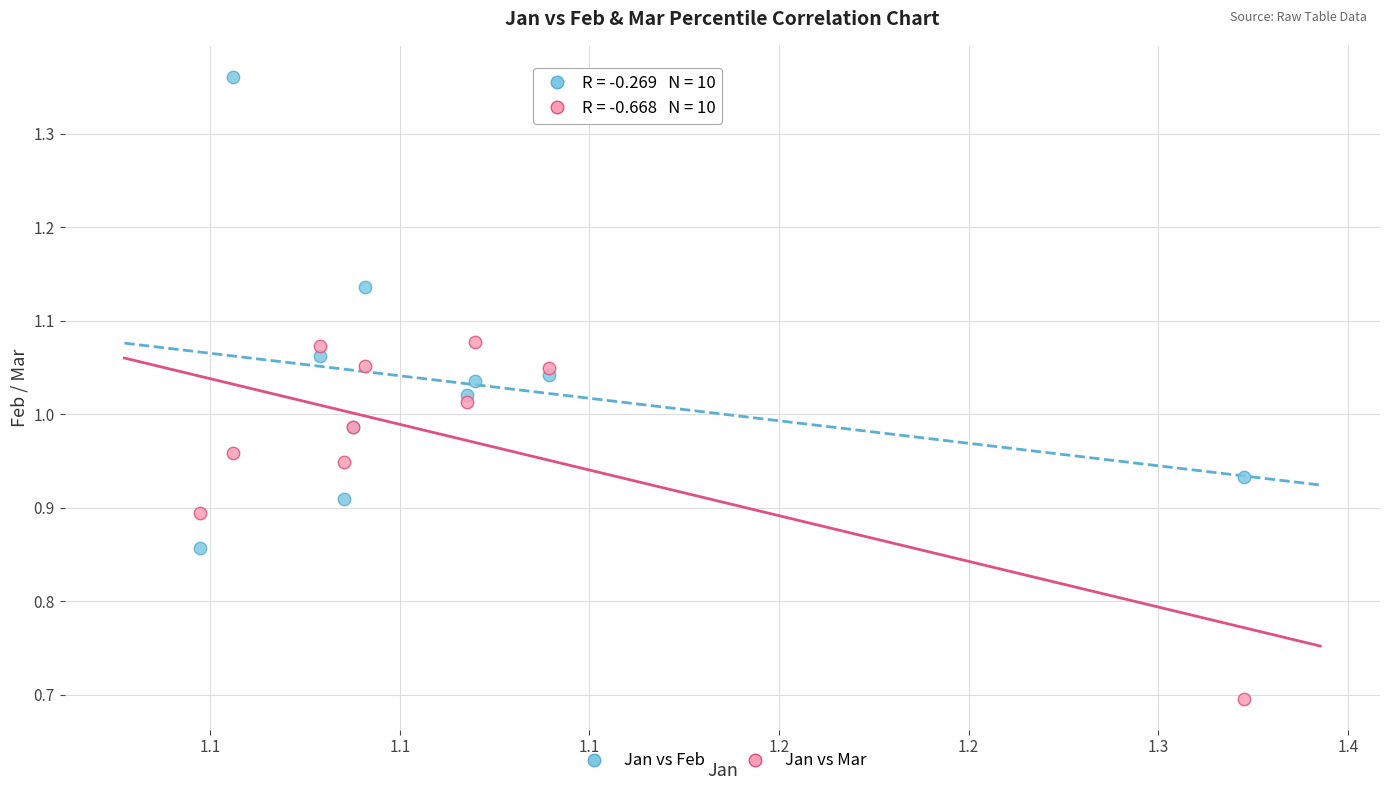

In the Jan vs Mar series, what Y value is closest to 0?

0.7